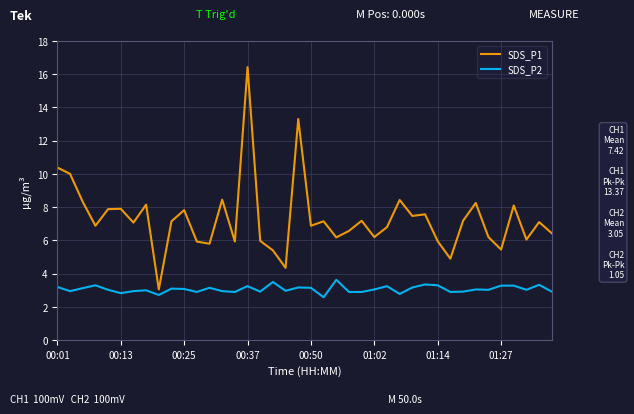

What is the greatest value displayed?

16.4